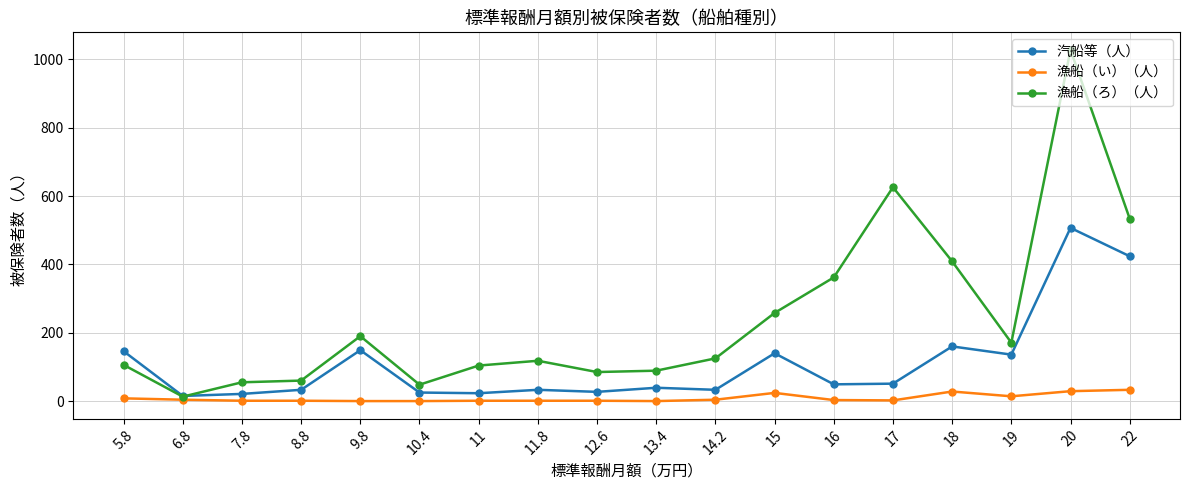

True or false: 汽船等（人） has more than 1 interior local peaks.

True